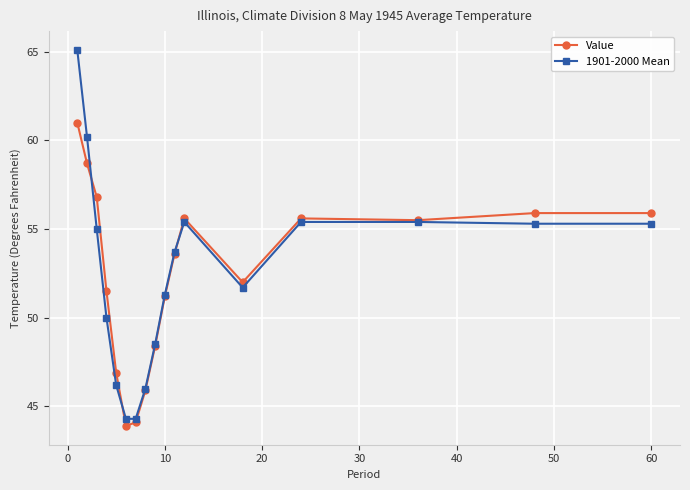

Which series has the widest spread of values?

1901-2000 Mean